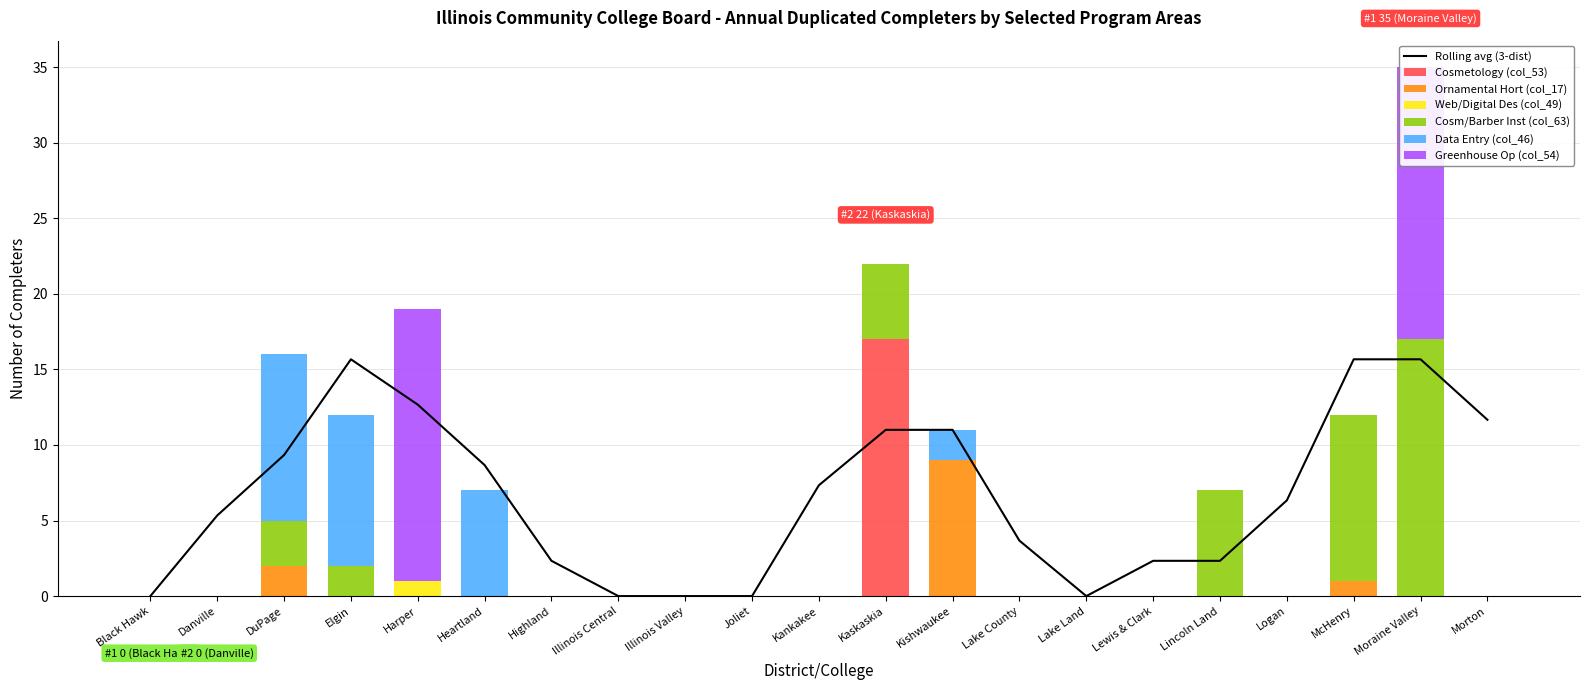

What is the difference between the maximum and second lowest values in the Greenhouse Op (col_54) series?

18